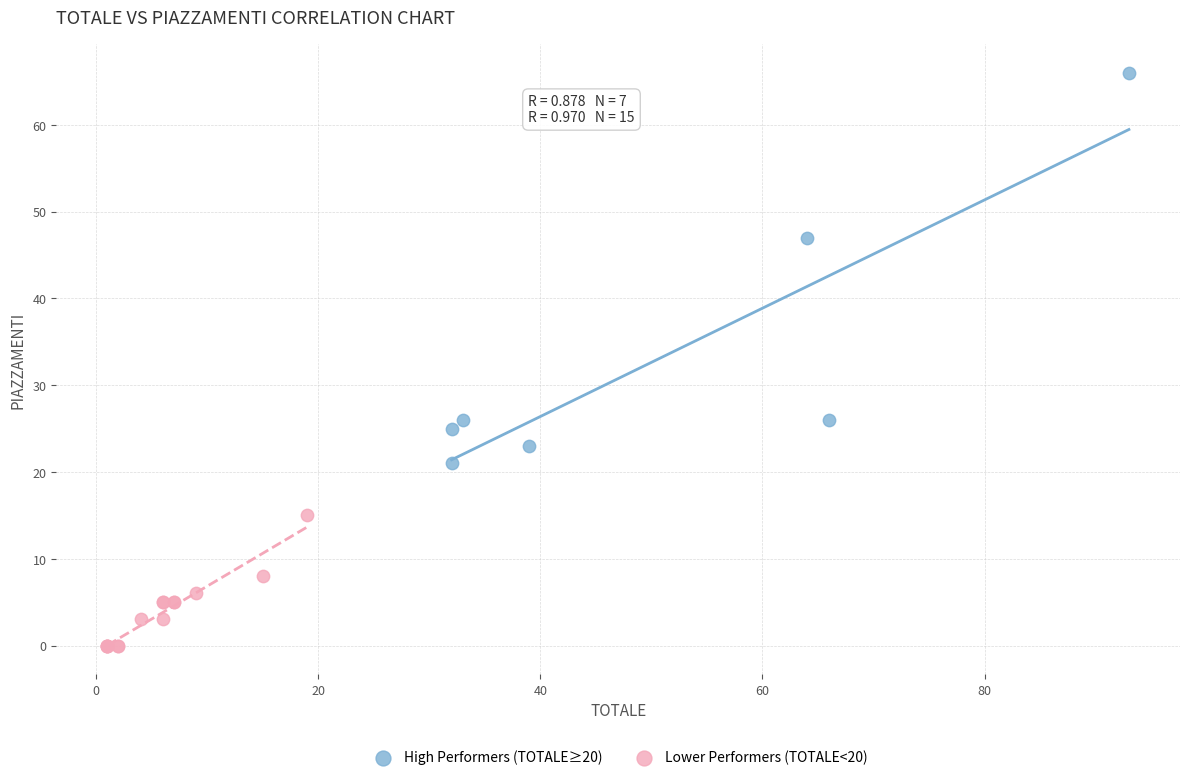

Which series reaches the maximum Y coordinate?

High Performers (TOTALE≥20)